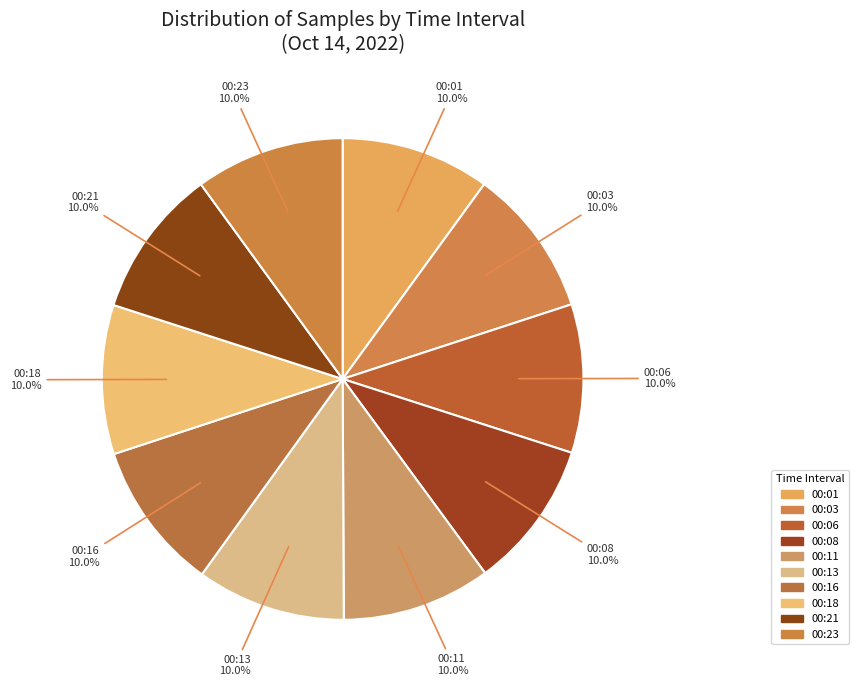

Combined, do 00:21 and 00:23 account for over 50%?

No